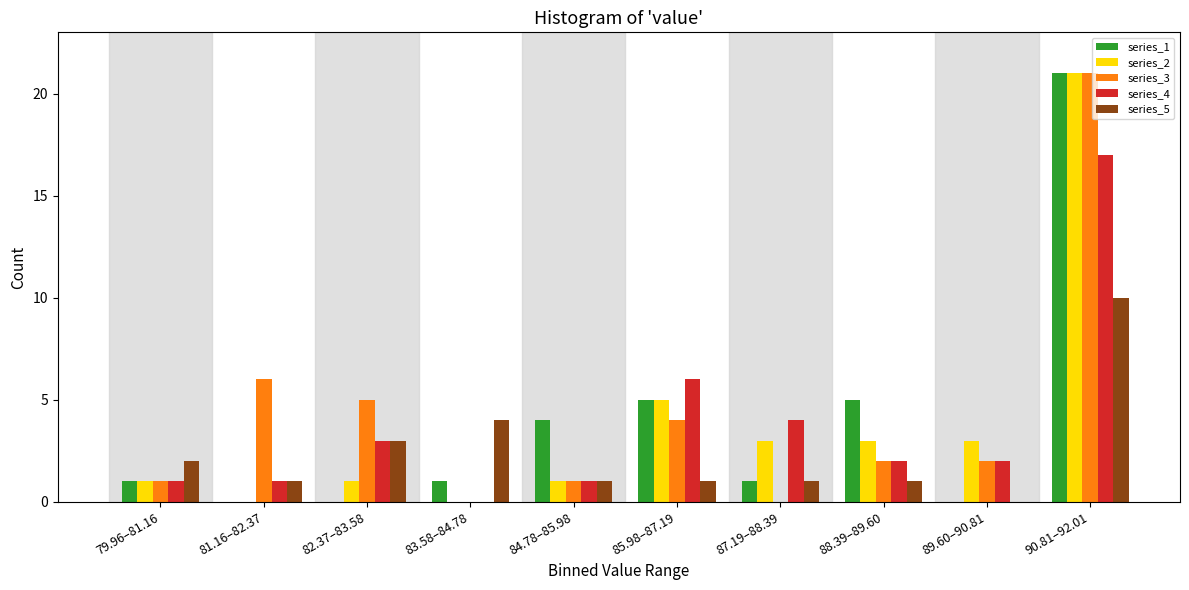

Between 82.37–83.58 and 88.39–89.60, which series saw the biggest shift?

series_1